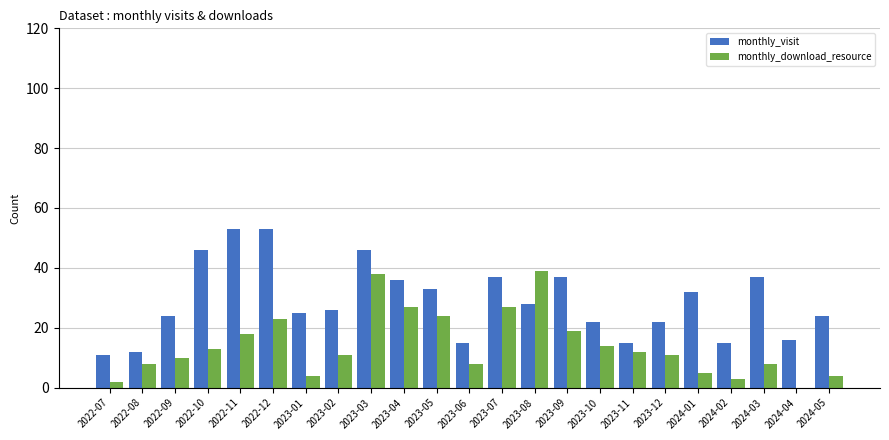

True or false: monthly_visit has a value of 52 at 2023-09.

False